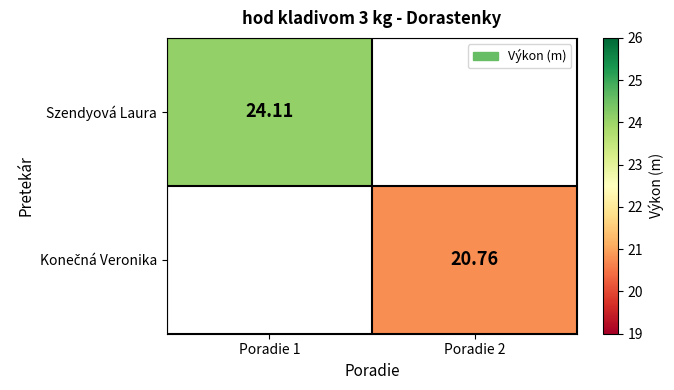

What is the greatest value displayed?

24.1